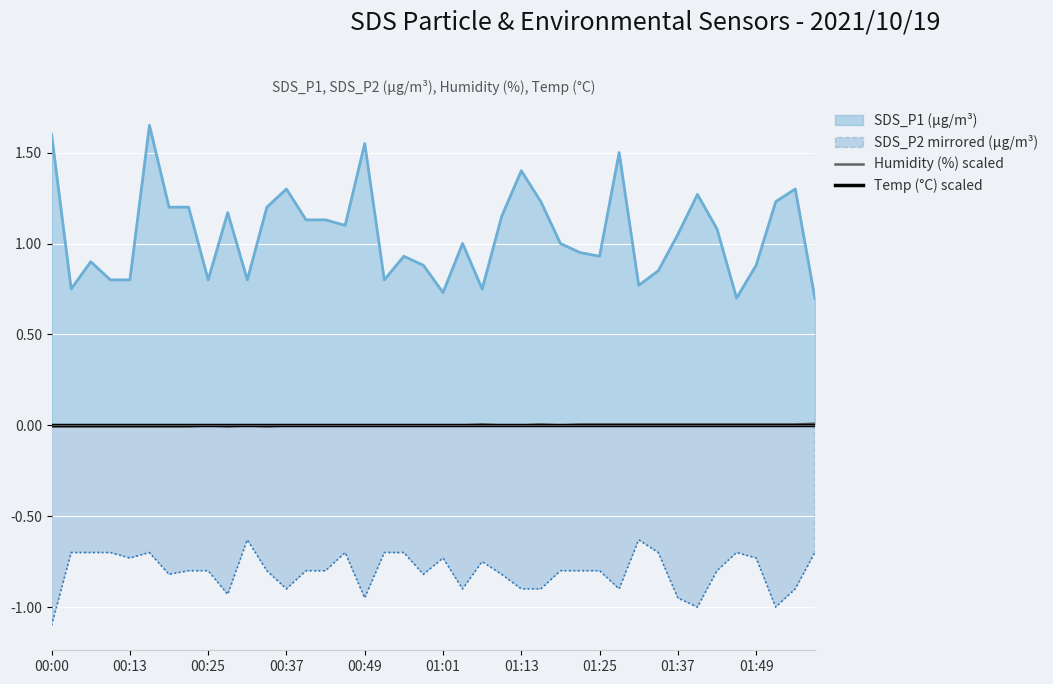

True or false: SDS_P2 mirrored (µg/m³) and Humidity (%) scaled cross at least once.

False